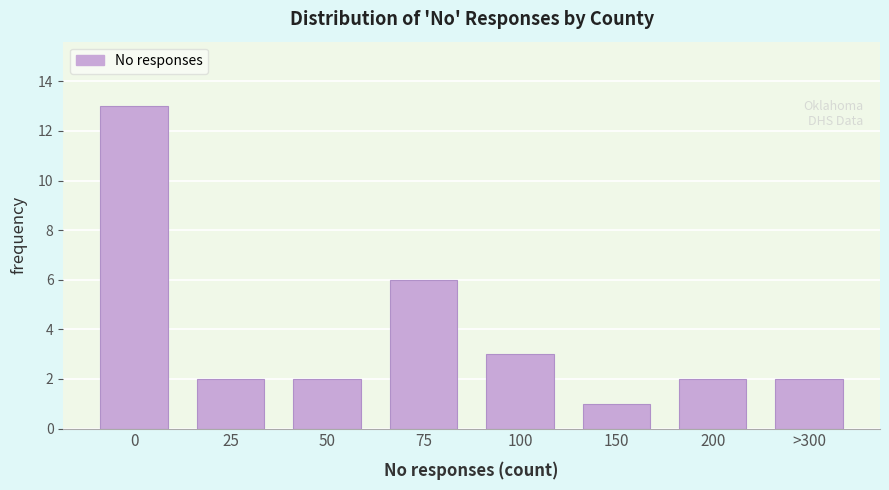

Reading right to left, transcribe all the data shown in this chart.

2	2	1	3	6	2	2	13